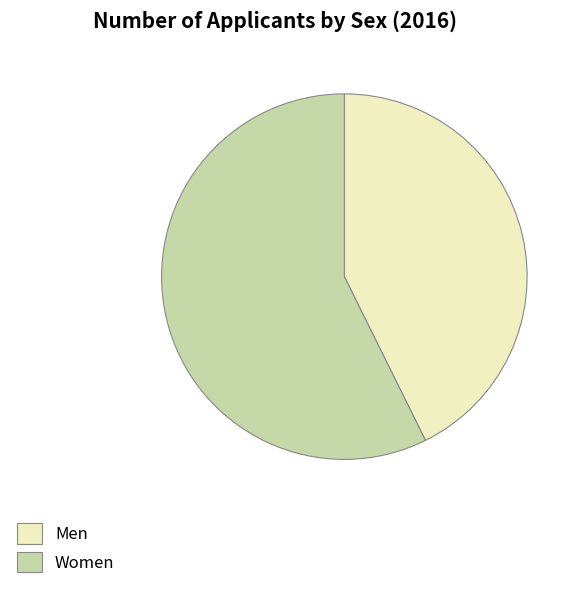

Count the number of slices in the pie.

2